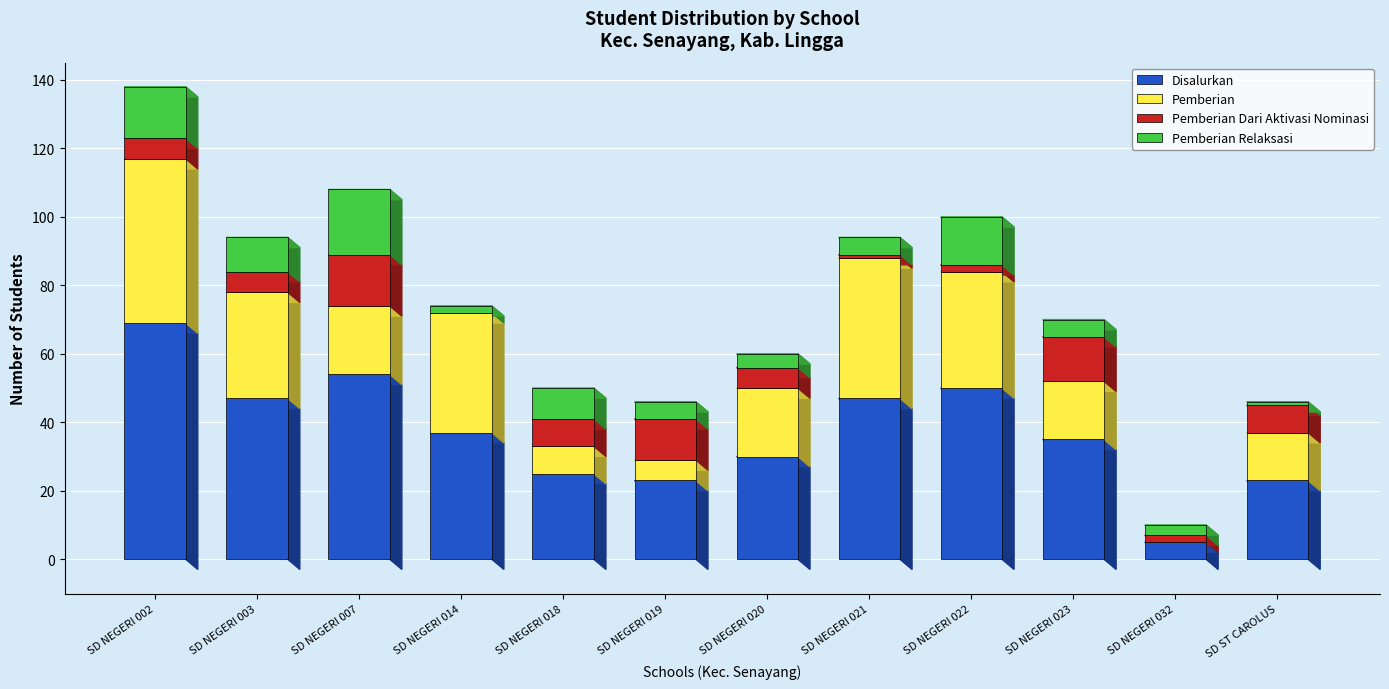

How many distinct data groups are displayed?

4